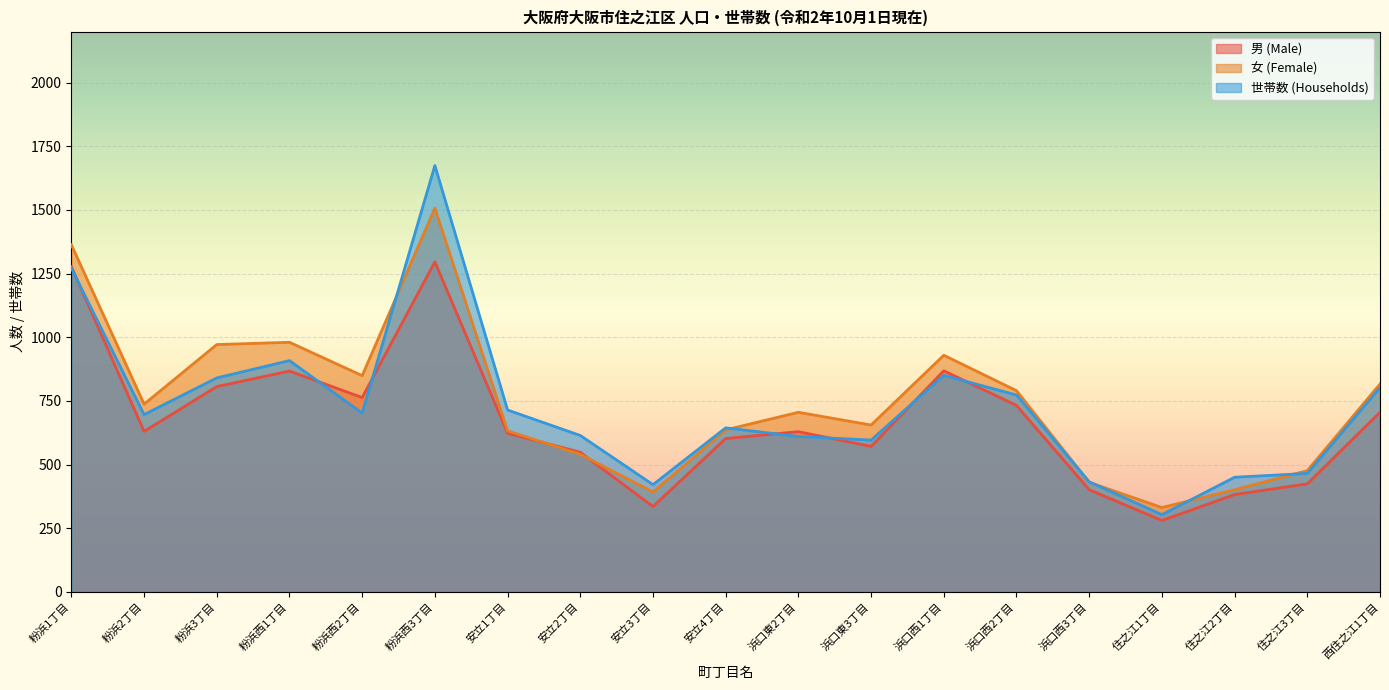

At 住之江2丁目, list the series in order from largest to smallest.

世帯数 (Households), 女 (Female), 男 (Male)